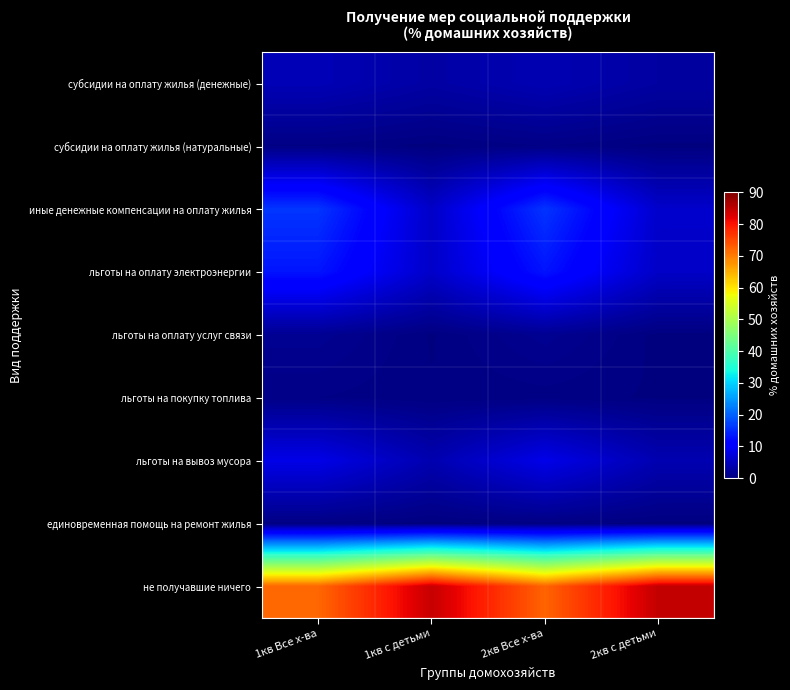

Which series has the largest total across all categories?

не получавшие ничего